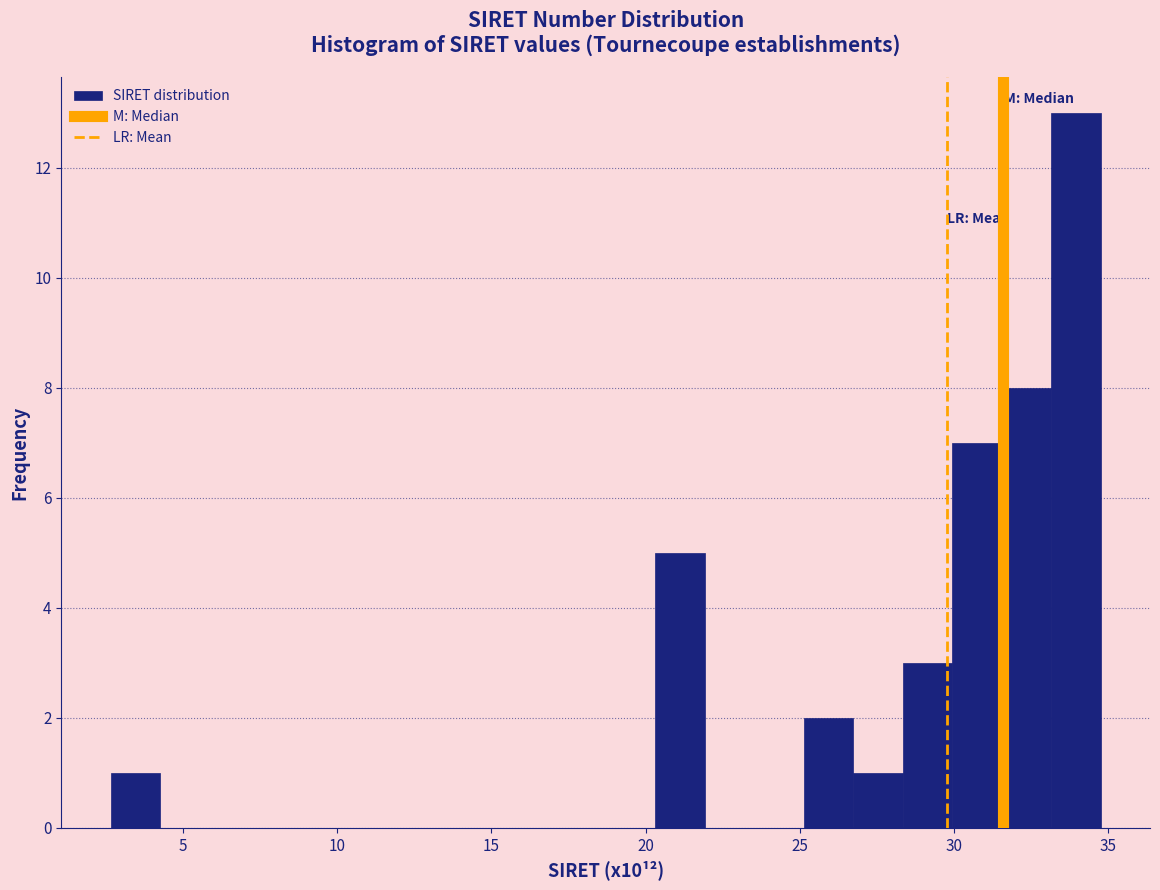

Around what value on the x-axis is the tallest bar? Give the approximate position of its centre, as read against the axis.

34.0